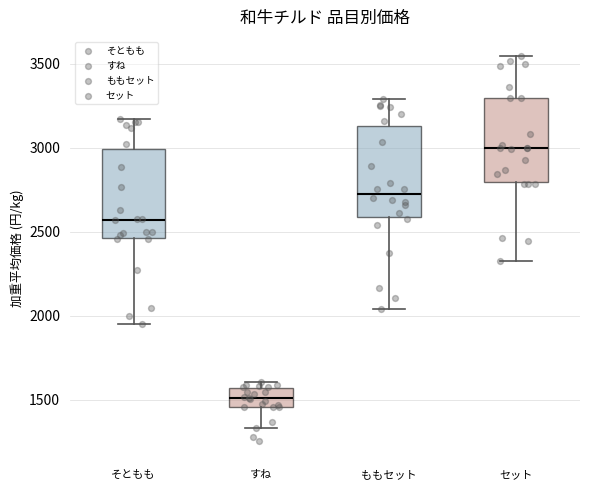

Reading left to right, transcribe this box plot: for each box, give where its median line is, the range the box spans, and where its two whiskers end, as read against the y-axis. The values are not printed on the chart, so give them approximately, as read against the axis.

そともも: median 2550, box 2450 to 3000, whiskers 1950 to 3150
すね: median 1500, box 1450 to 1550, whiskers 1350 to 1600
ももセット: median 2750, box 2600 to 3150, whiskers 2050 to 3300
セット: median 3000, box 2800 to 3300, whiskers 2350 to 3550